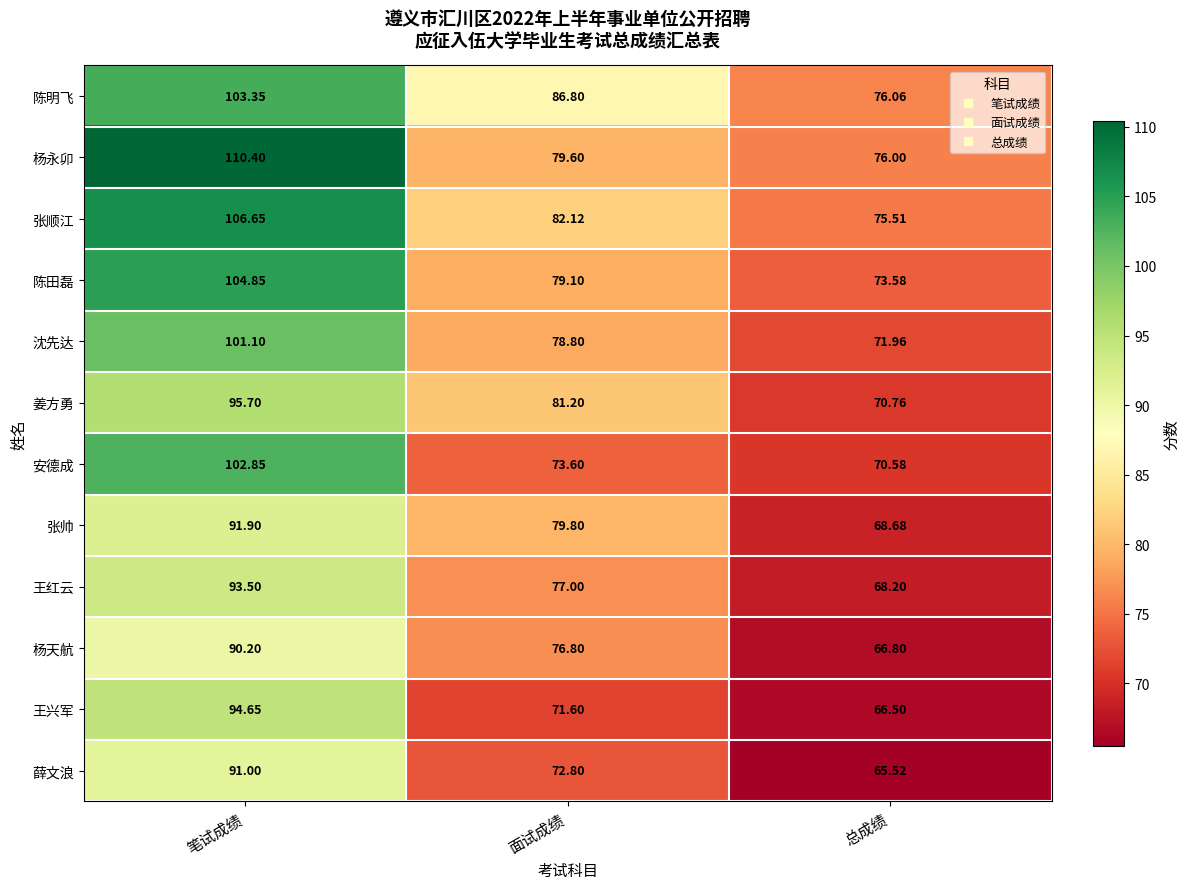

Which series has the largest range (max minus min)?

杨永卯